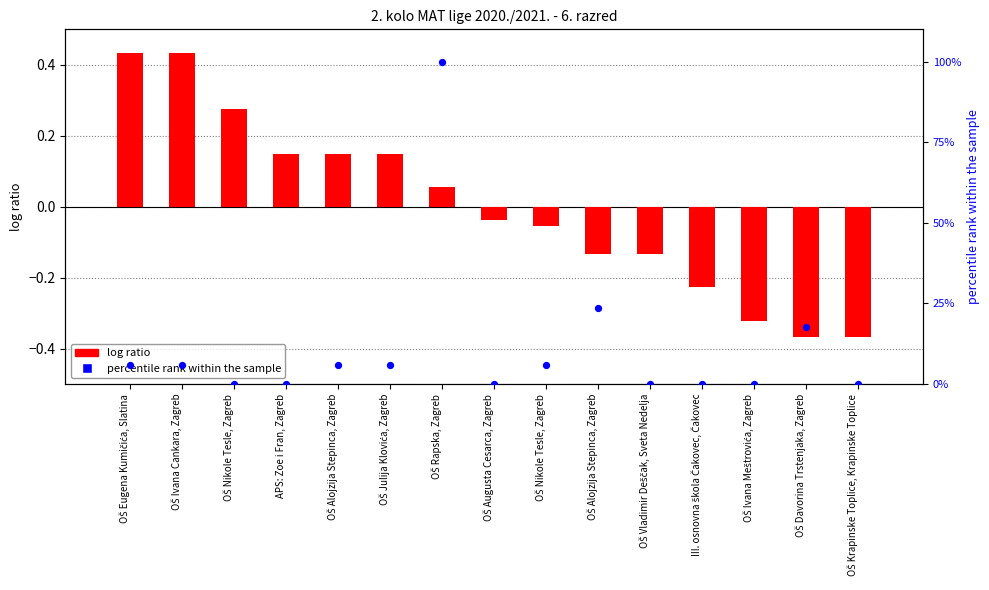

What is the total value across all series at OŠ Alojzija Stepinca, Zagreb?

6.0